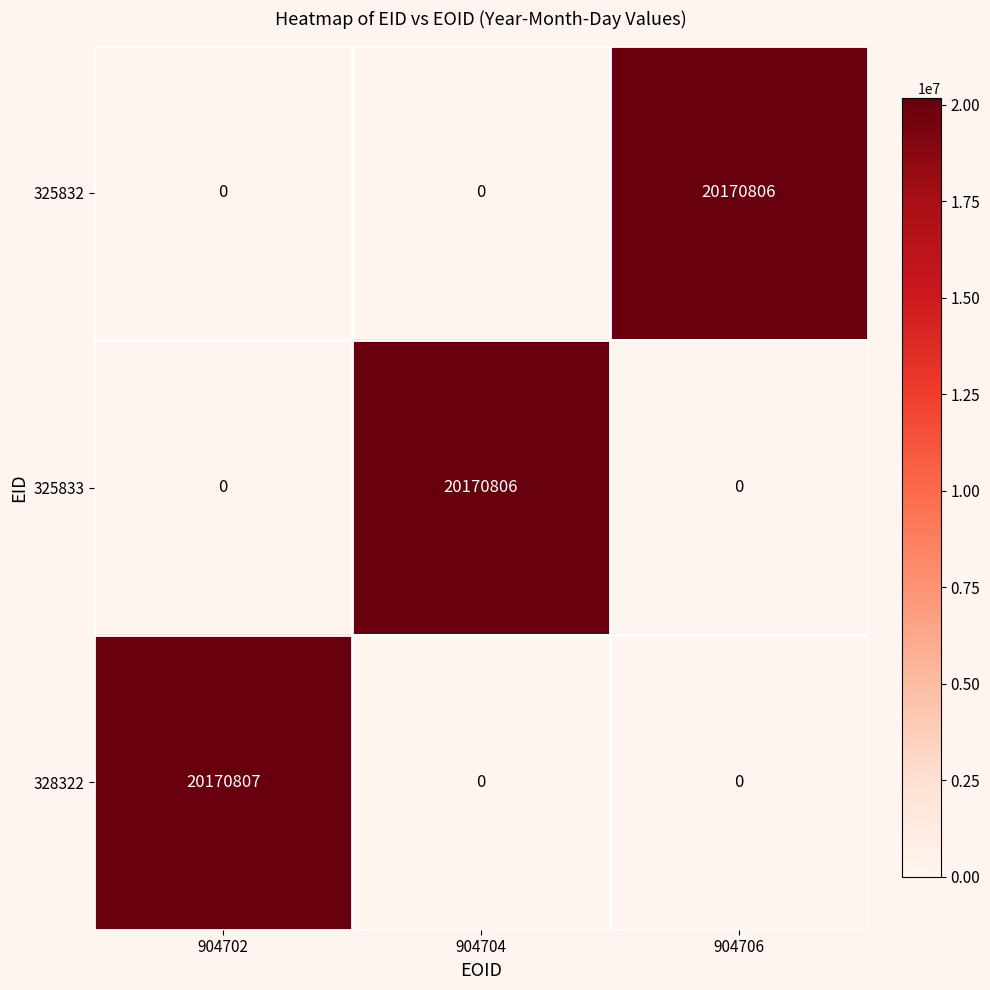

Count the 325833 values in the range 0 to 20170806.

3